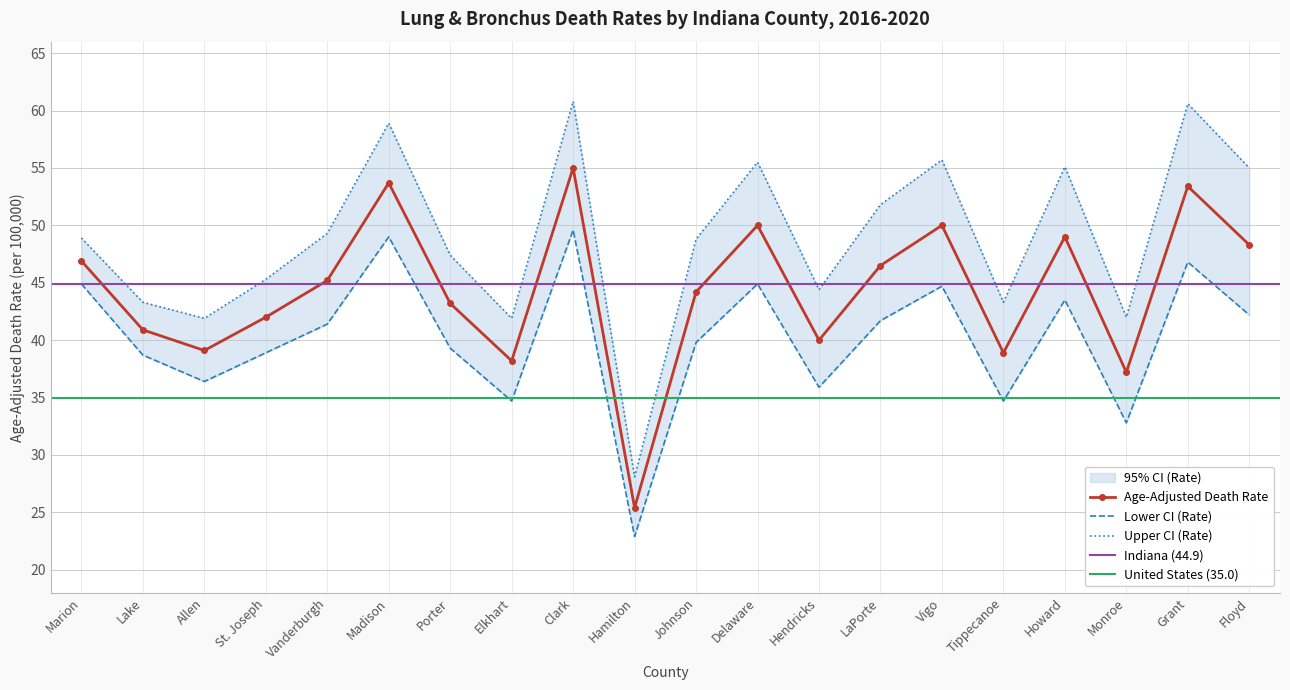

The value of Age-Adjusted Death Rate at Monroe is 37.2. True or false?

True